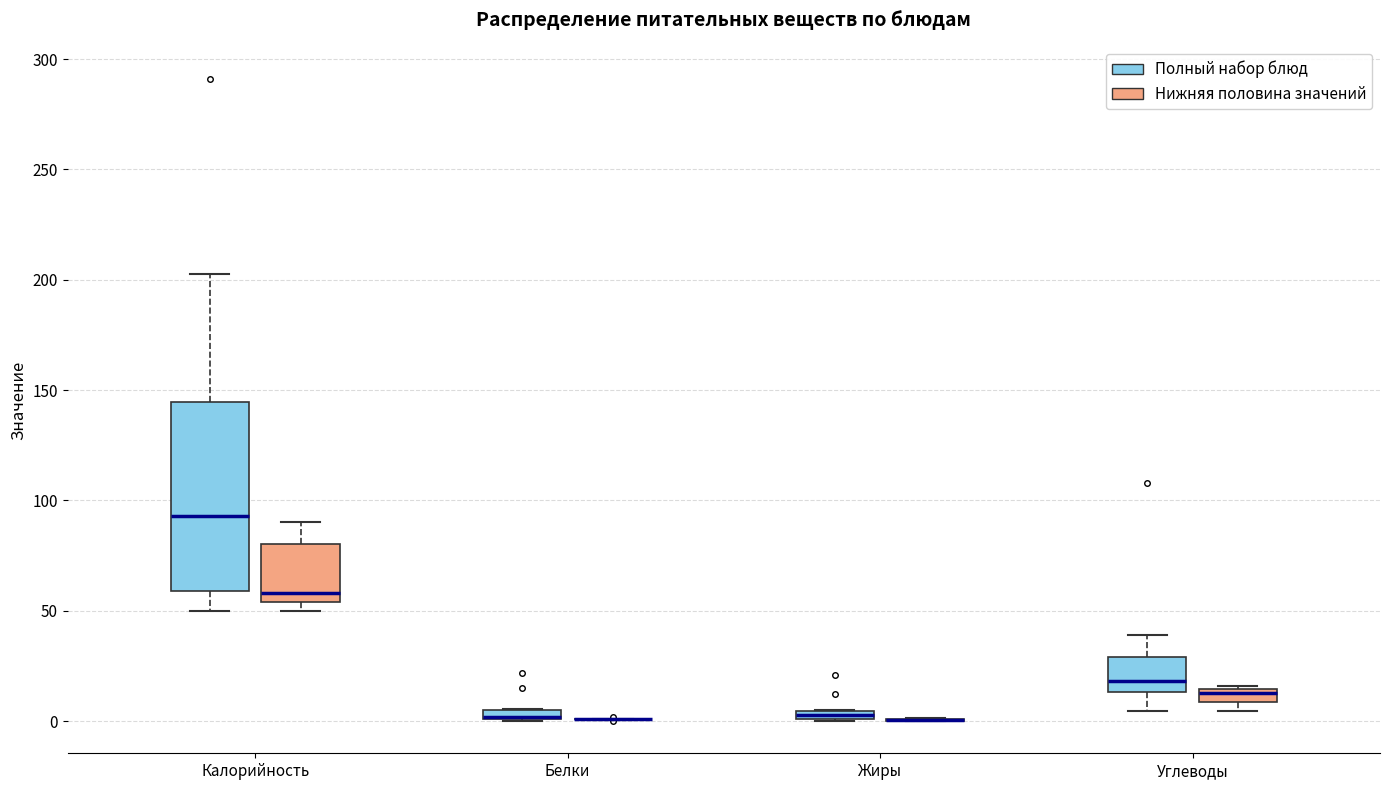

Where is the lower edge of the box for Белки (Полный набор блюд) on the y-axis? The values are not printed on the chart, so give them approximately, as read against the axis.

0